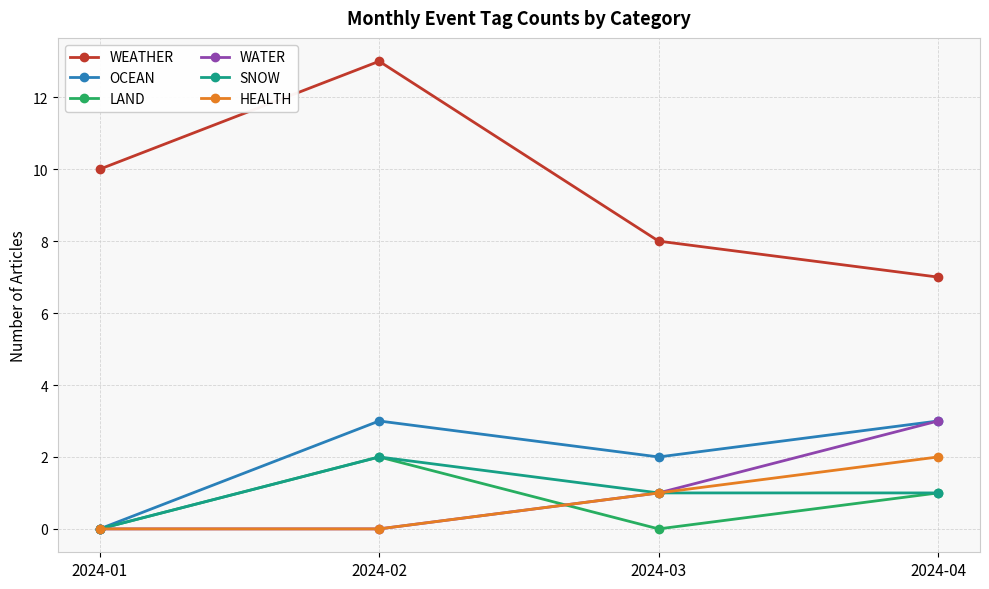

How many lines are shown in the chart?

6